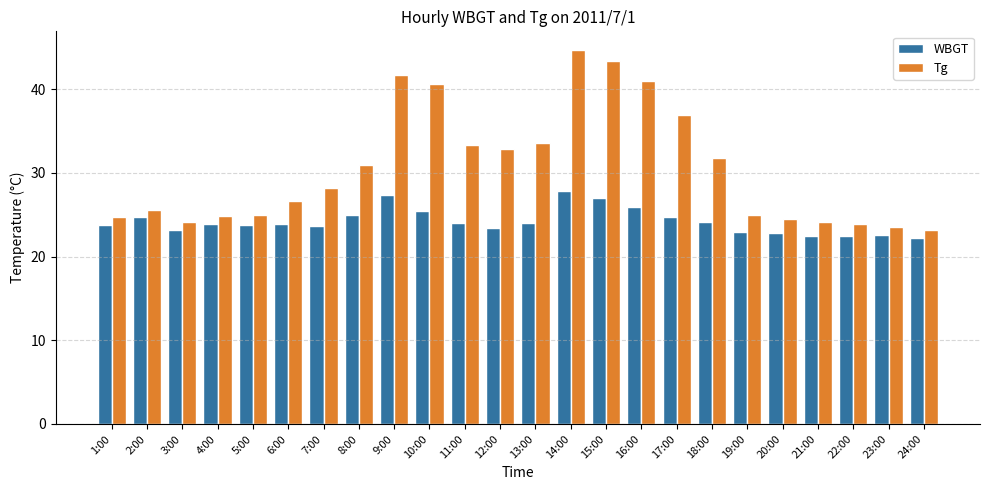

What is the lowest value of the Tg series?

23.2